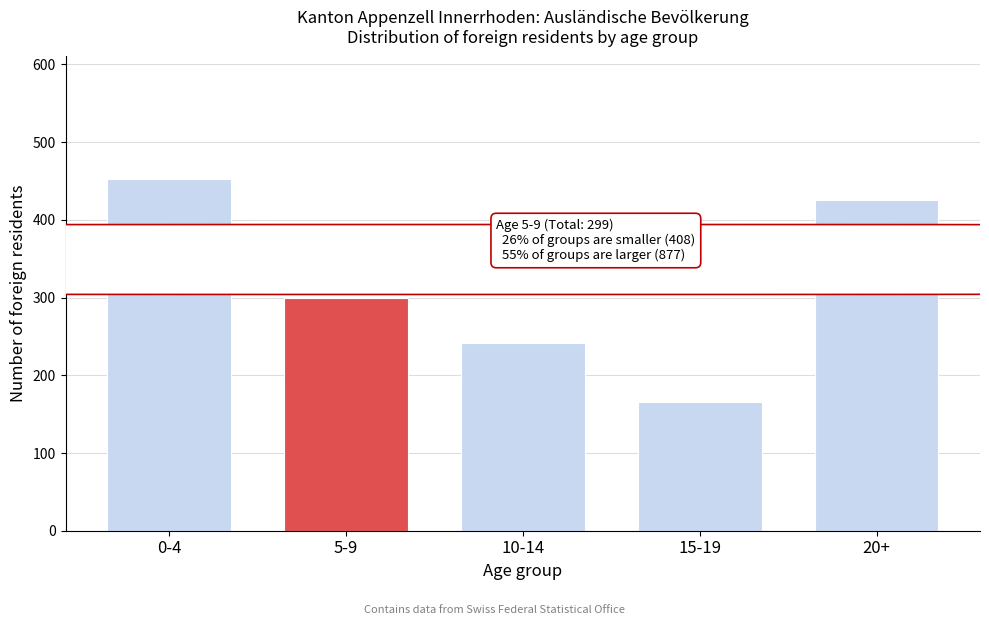

Reading left to right, list all the values displayed in this chart.

0-4=452	5-9=299	10-14=242	15-19=166	20+=425